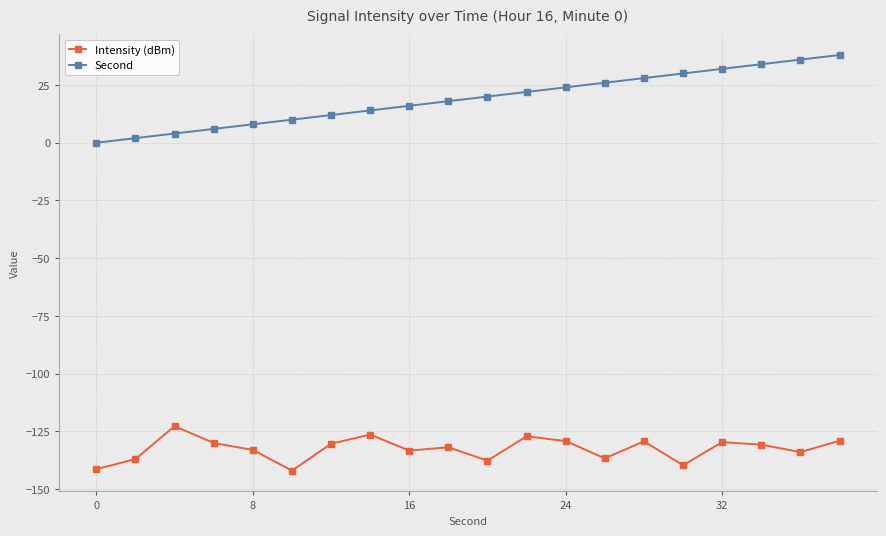

What is the maximum value for Second?

38.0